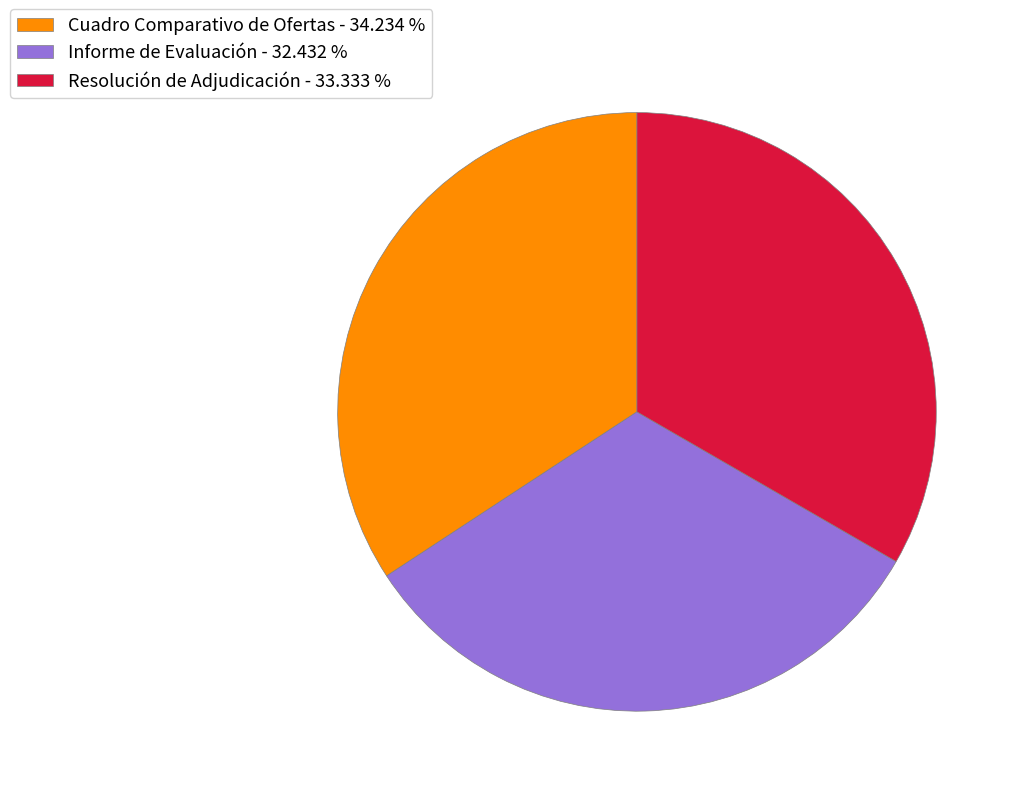

Which category has the smallest portion of the pie?

Informe de Evaluación